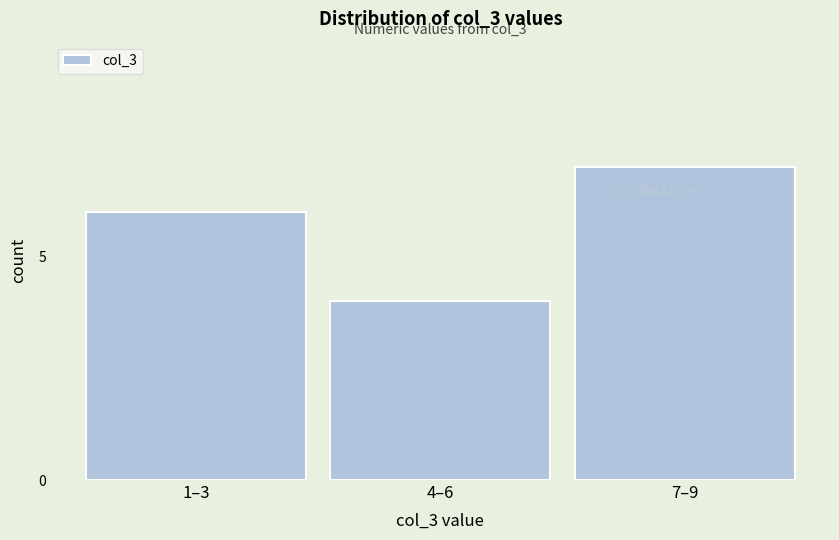

Reading right to left, what are all the values shown in this chart?

7	4	6